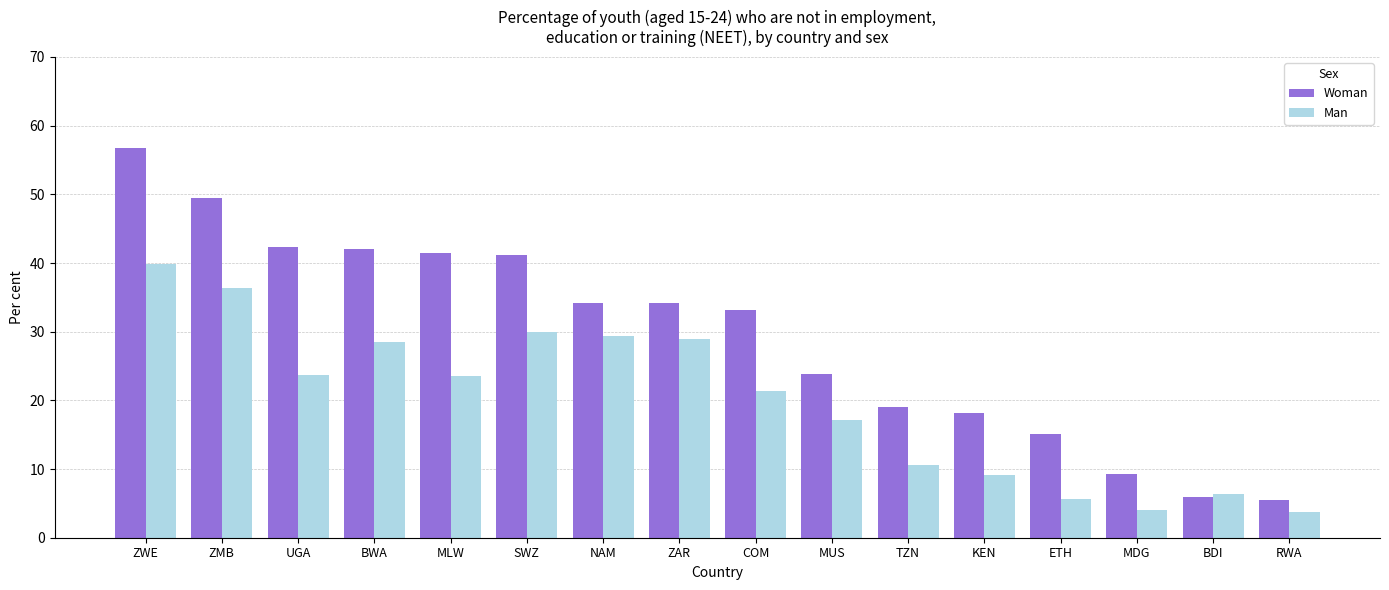

The value of Man at BDI is 8.7. True or false?

False